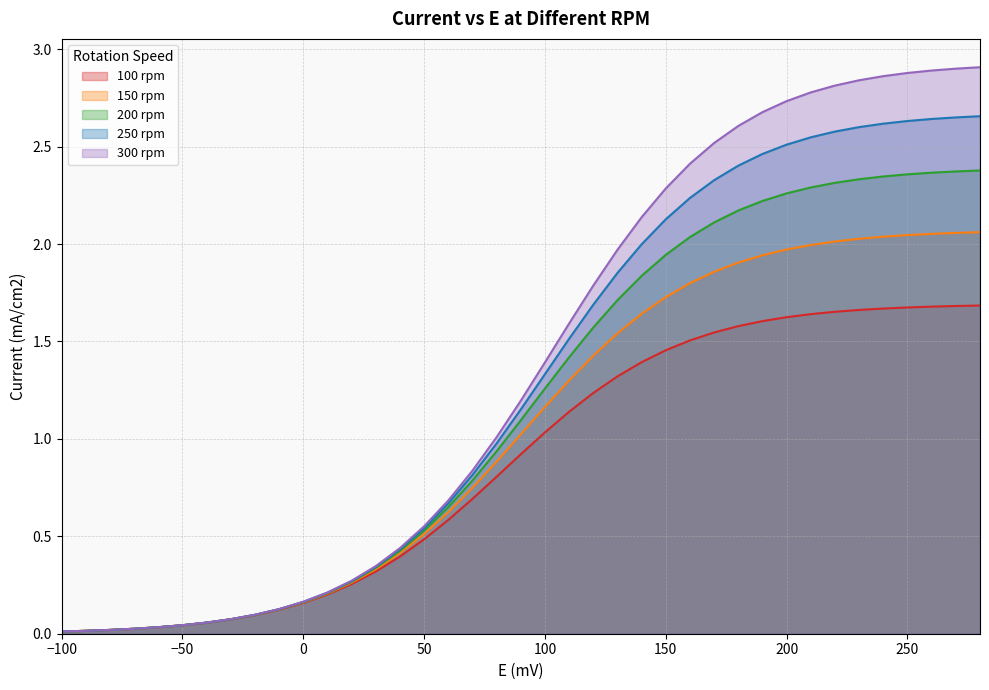

Between 170 and -30, which is larger?

170